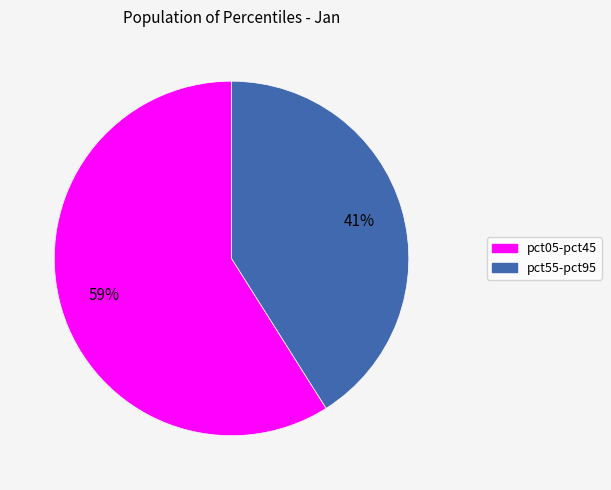

How many slices are in this pie chart?

2